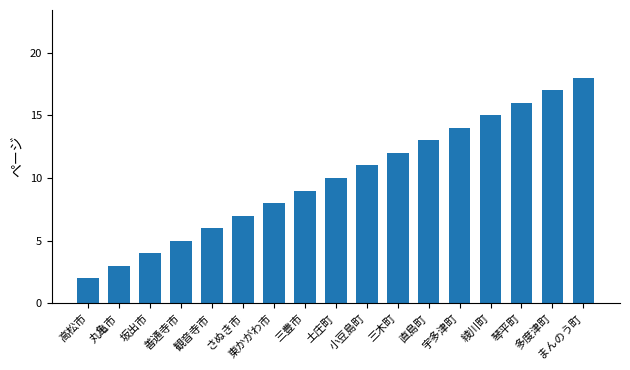

What is the maximum value shown in the chart?

18